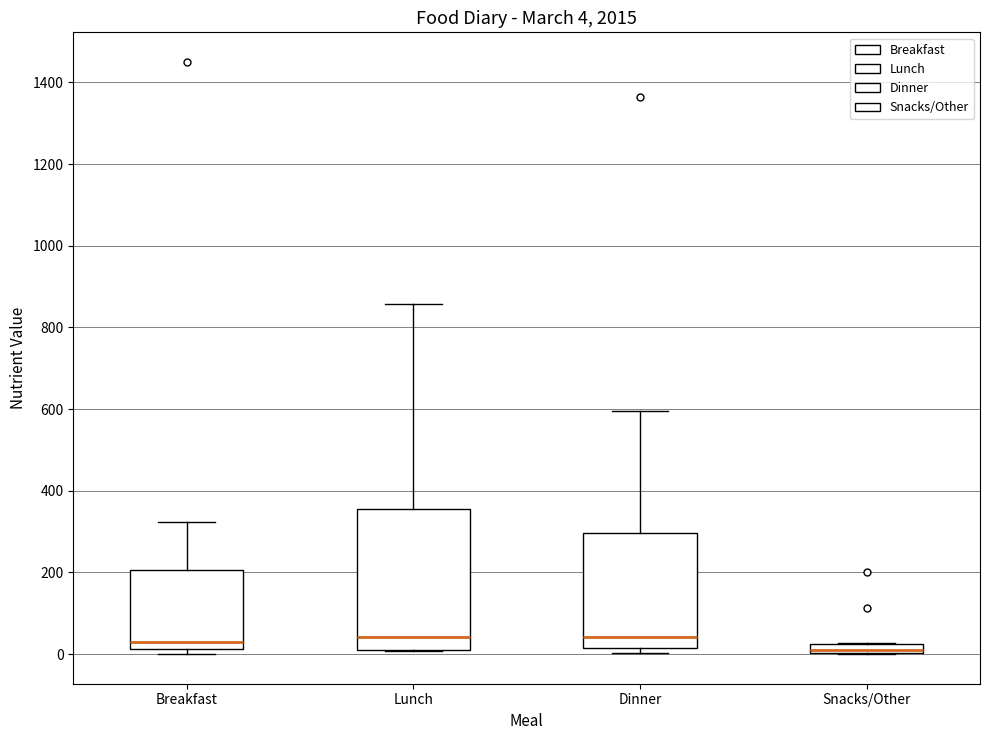

Comparing the boxes themselves (not the whiskers), which one is the tallest?

Lunch